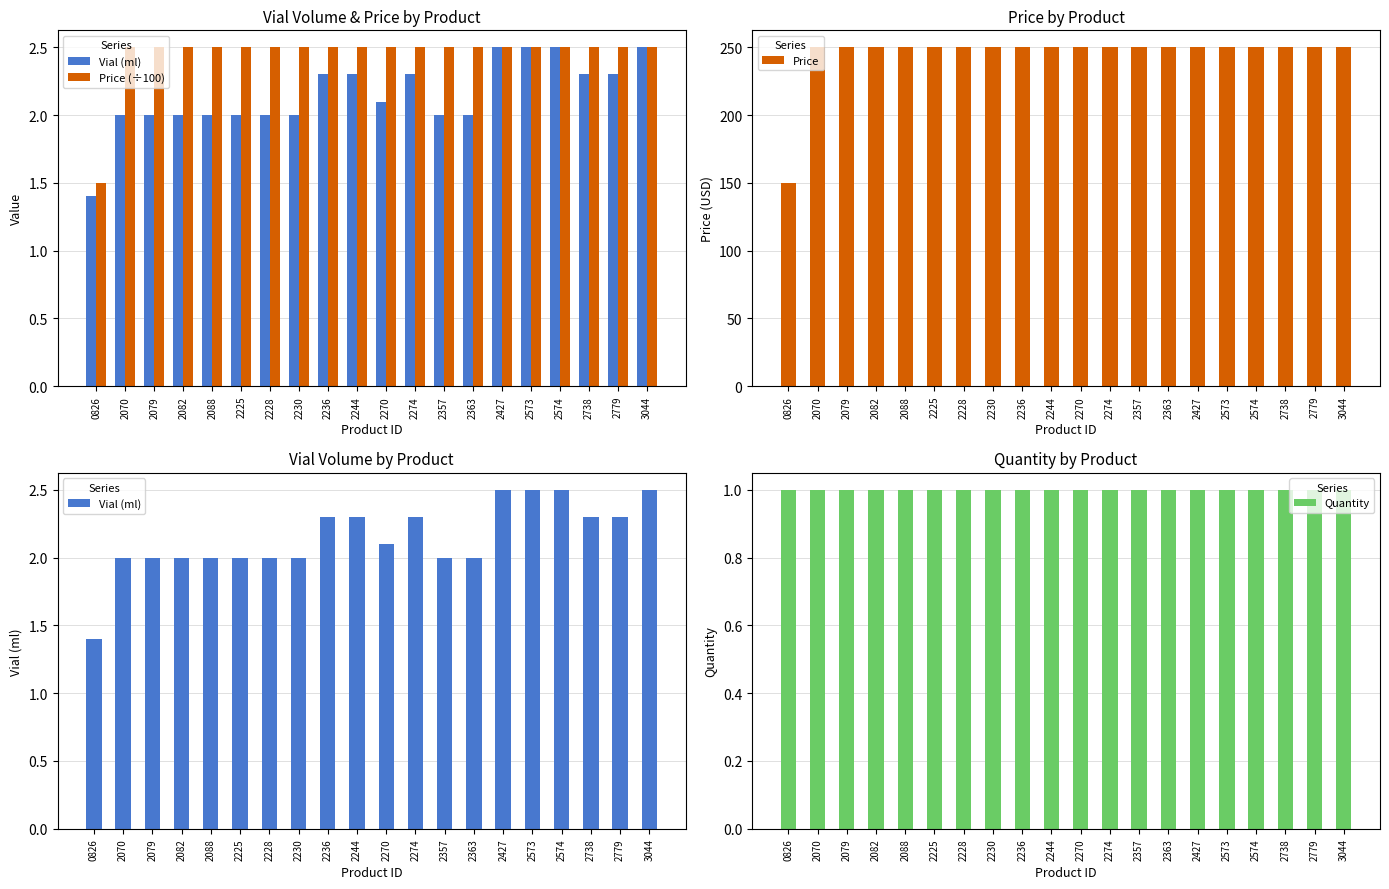

Which category has the highest value in the Price (÷100) series?

2070